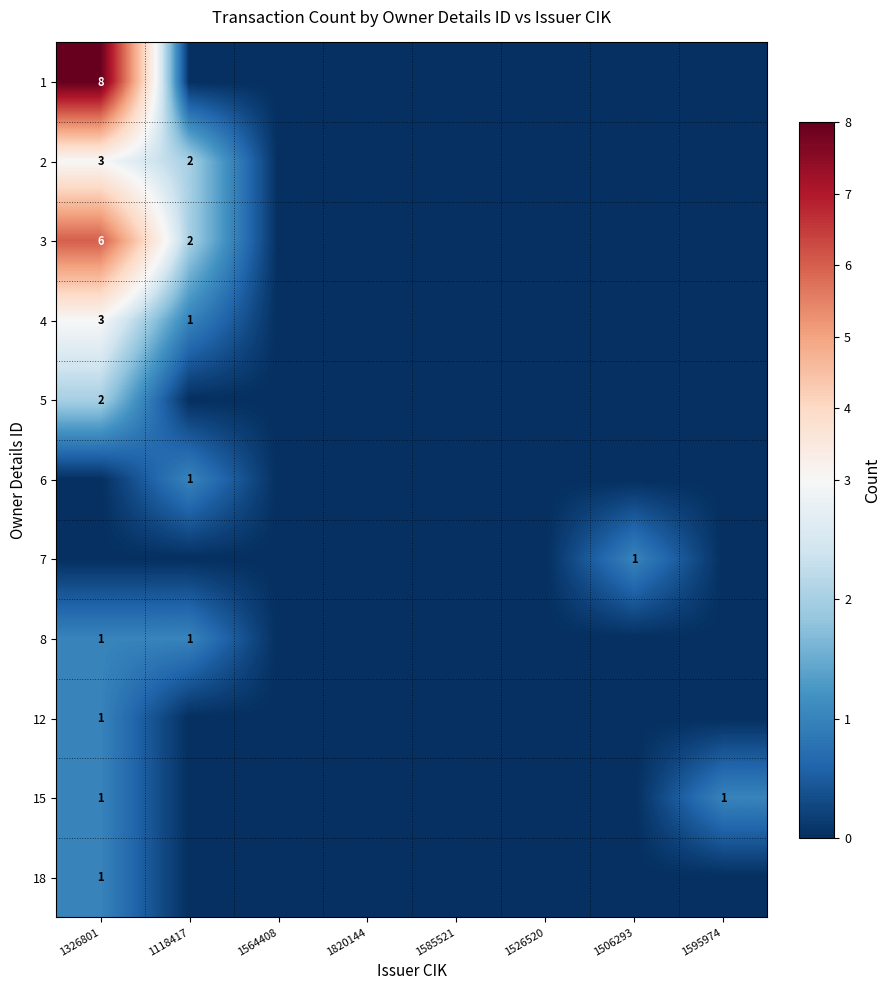

Is it true that 15 equals 1 at 1595974?

True